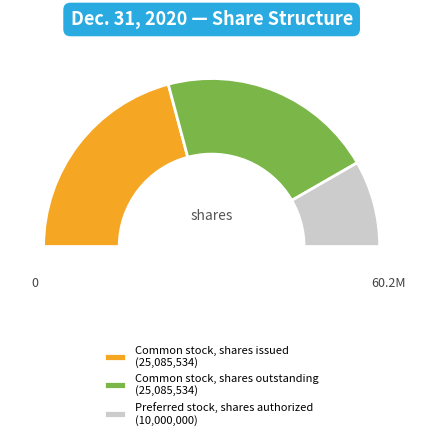

Does Common stock, shares issued account for over 50% of the chart?

No